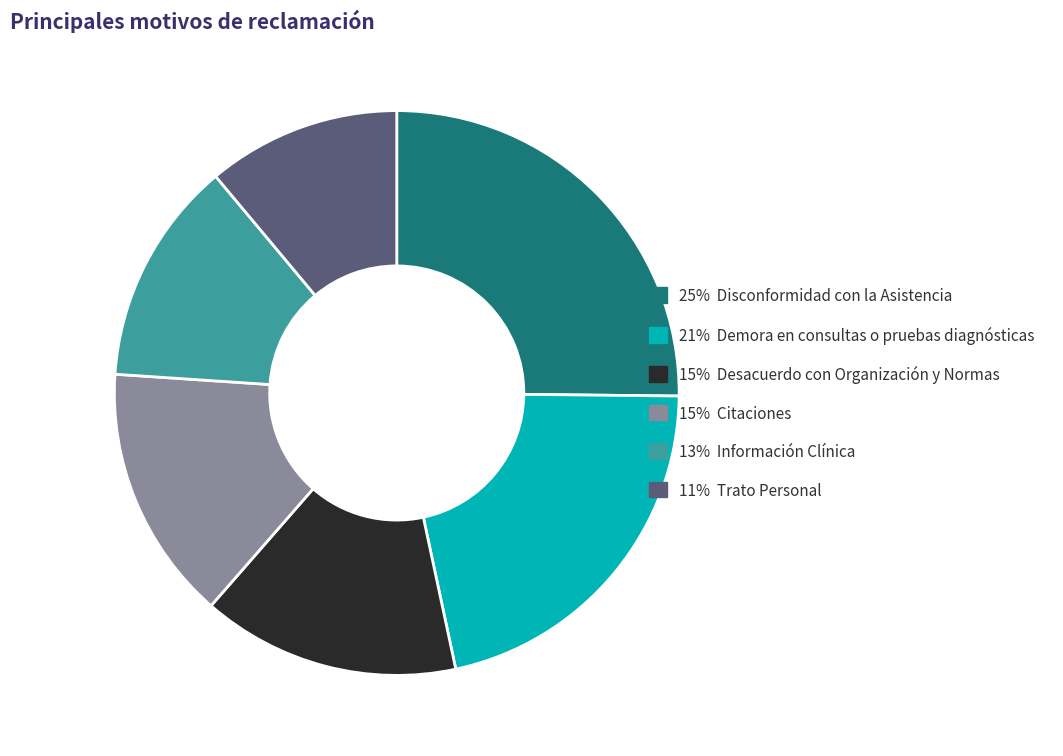

Is there any slice that represents more than half of the pie?

No